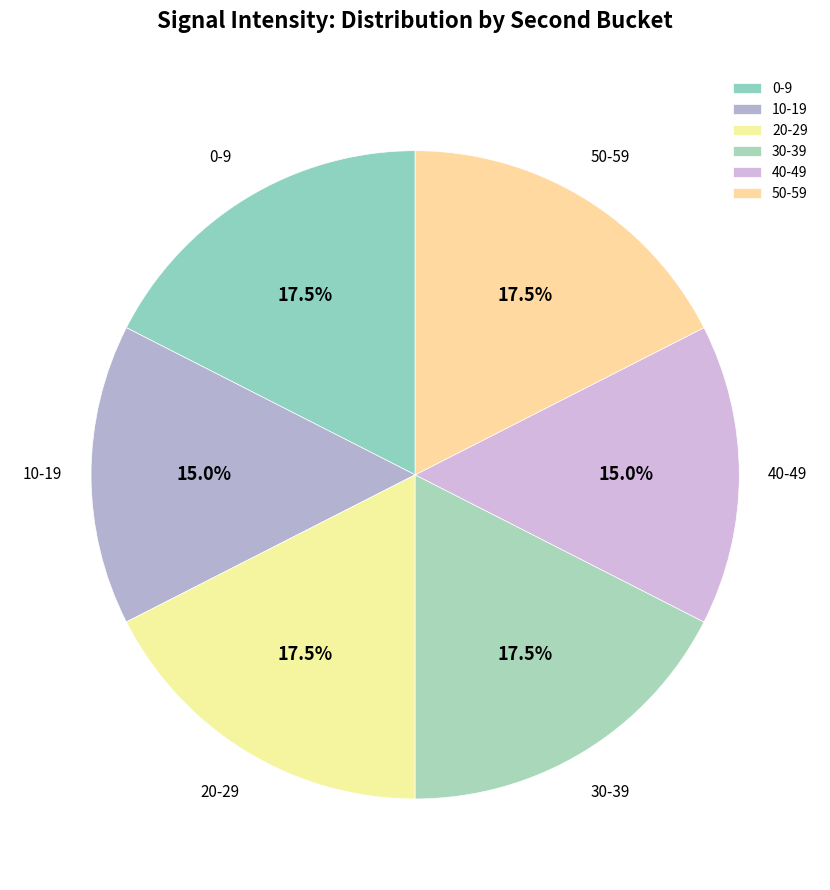

Count the number of slices in the pie.

6